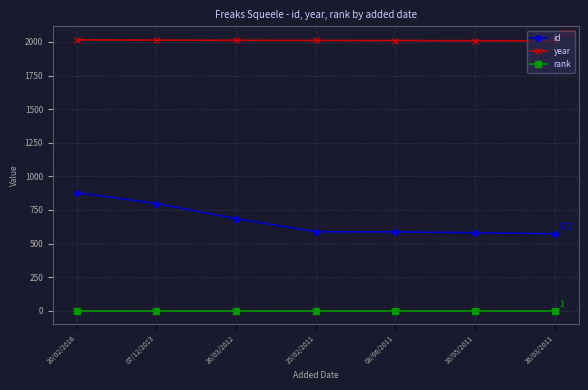

What is the difference between the id values at 07/12/2013 and 08/06/2011?

211